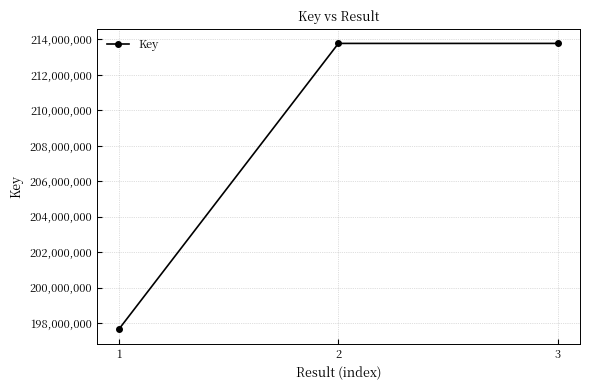

How many values are below 213777363?

1